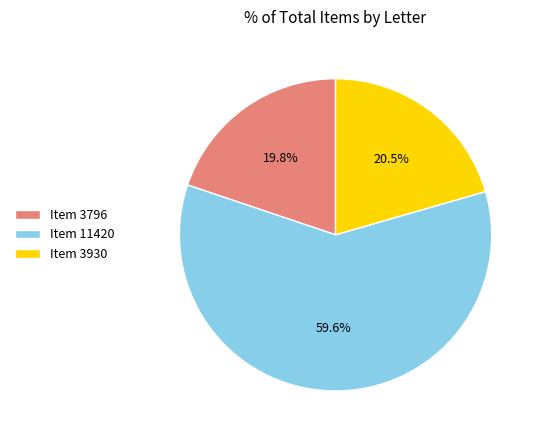

Rank the categories by value from highest to lowest.

Item 11420, Item 3930, Item 3796